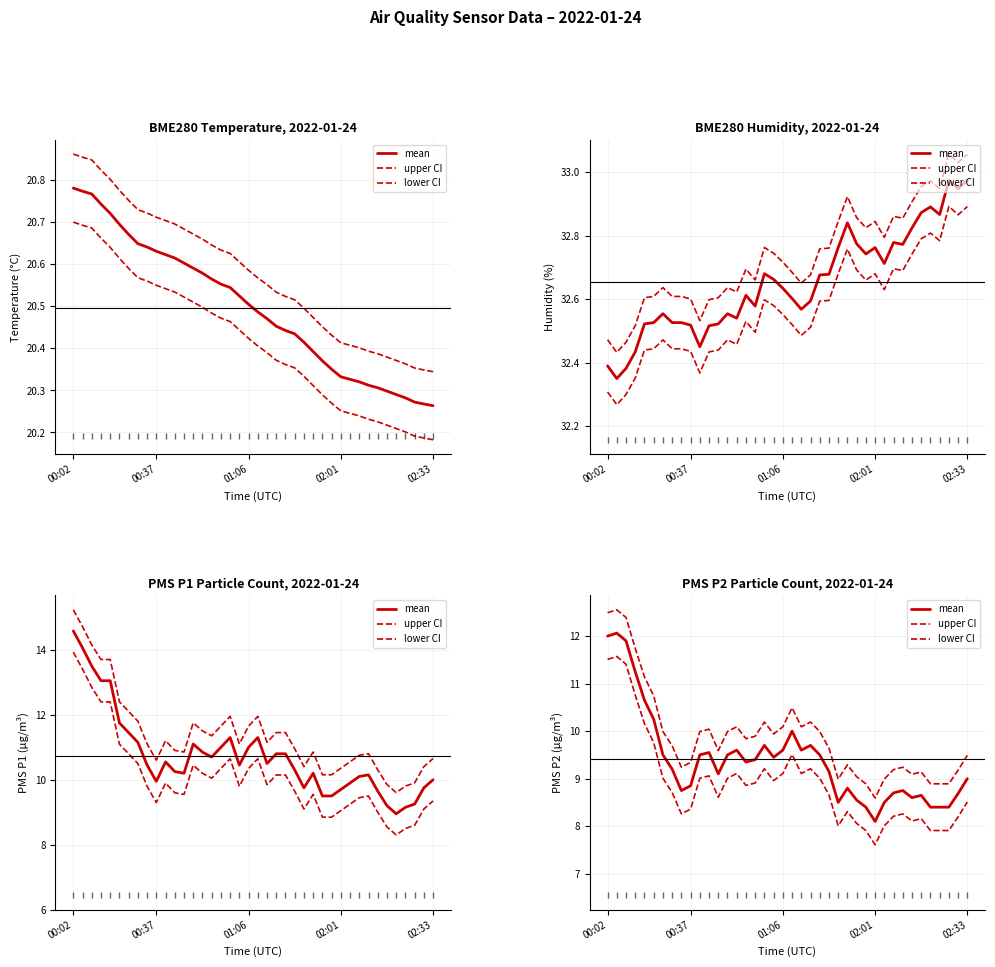

Where is the first local minimum for lower CI?

8